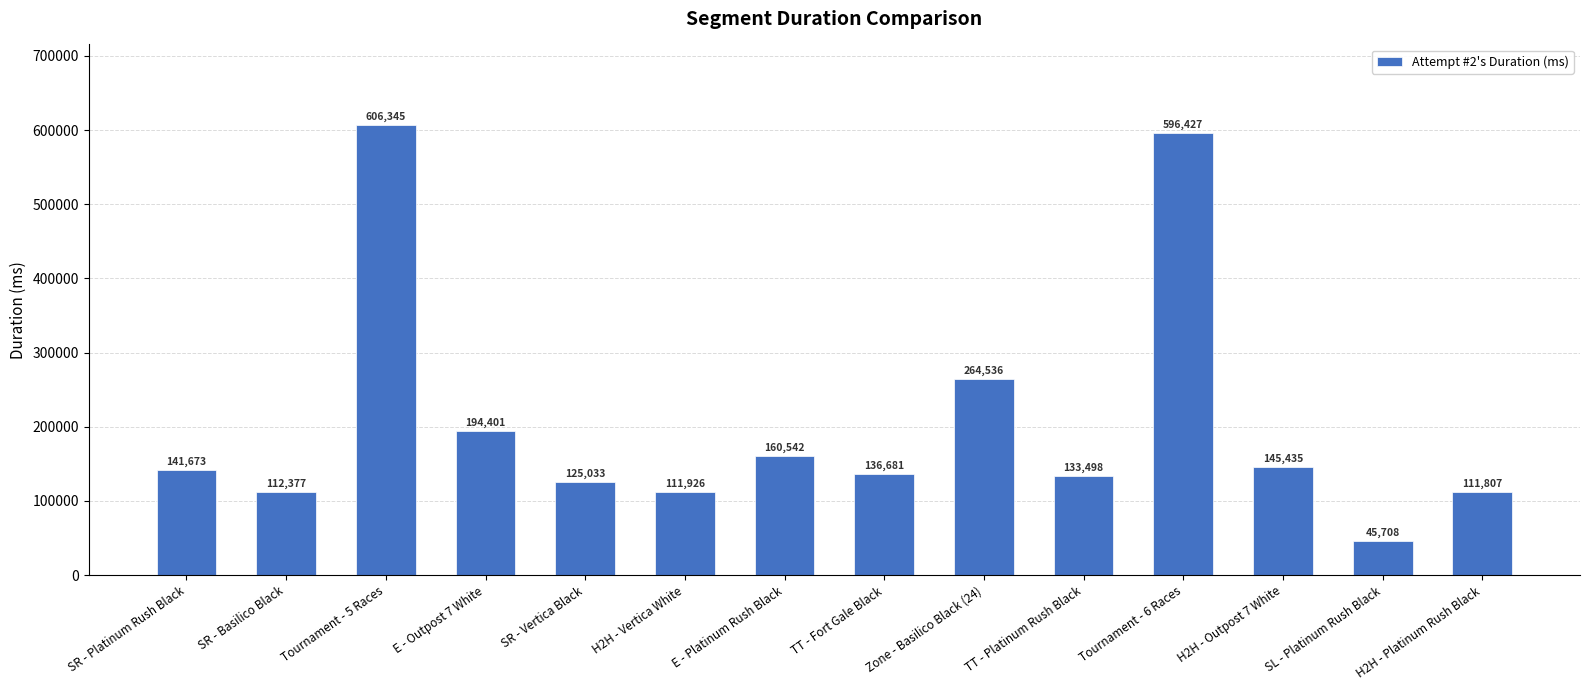

What is the value of the 8th bar from the left?

136681